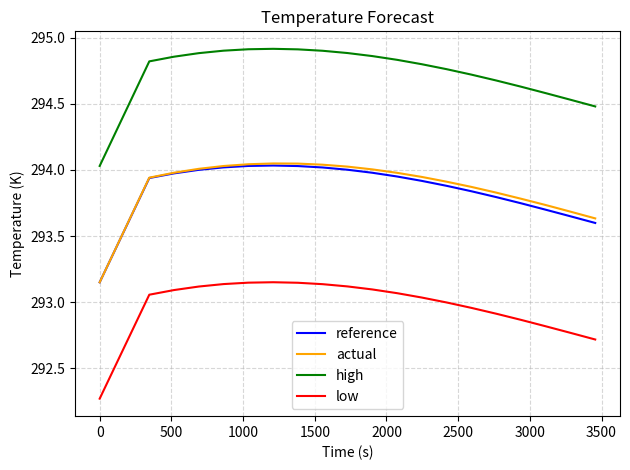

Which series has the largest range (max minus min)?

actual